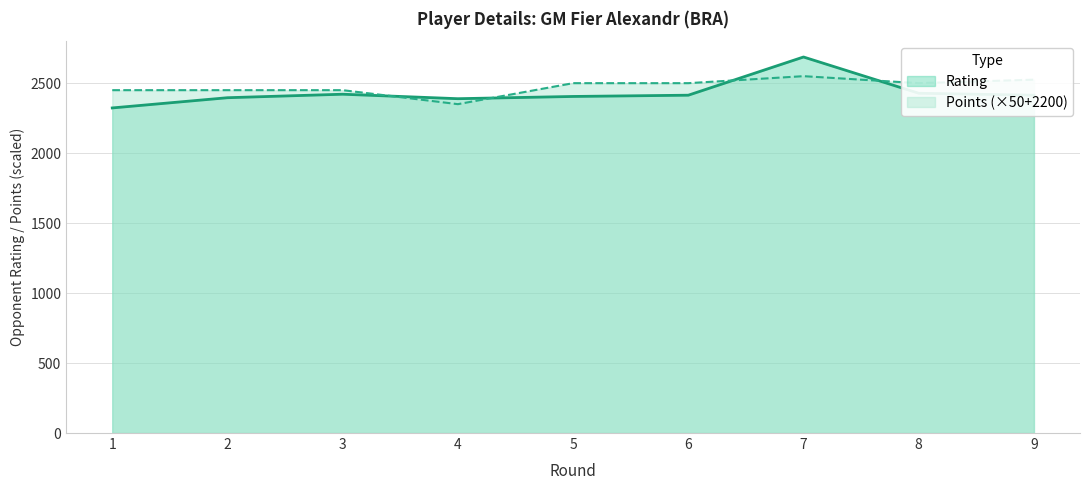

Between 2 and 1, which is larger?

2